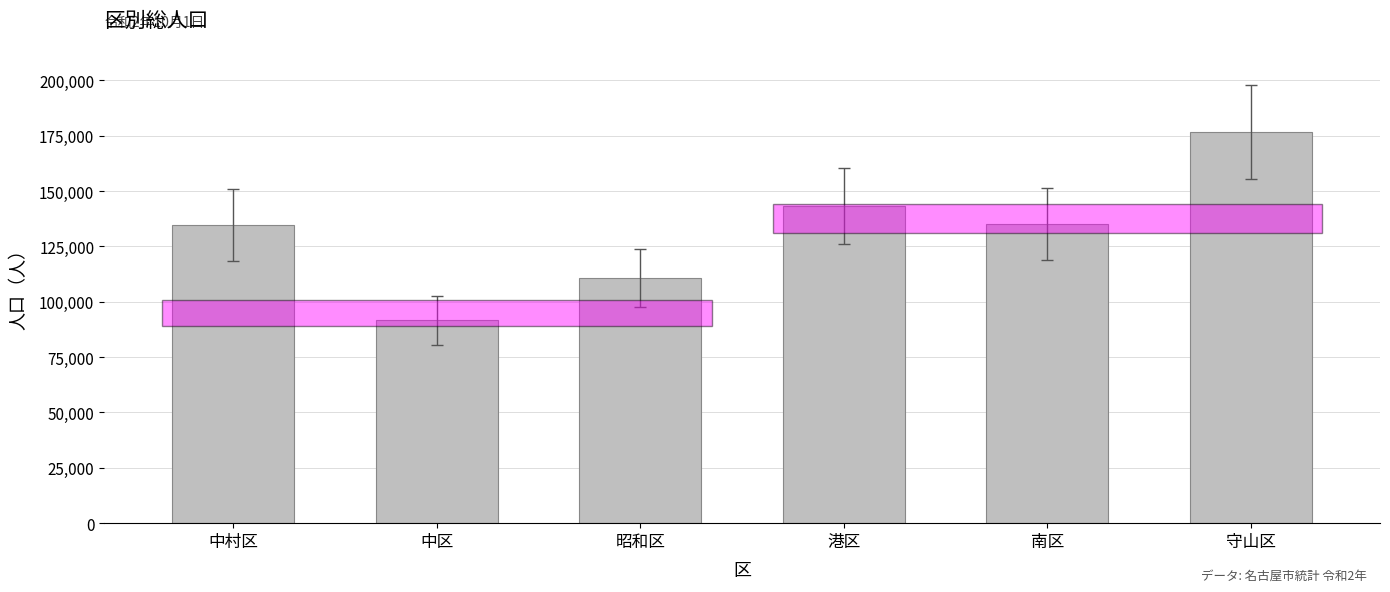

What is the sum of the values at 昭和区 and 中村区?

245468